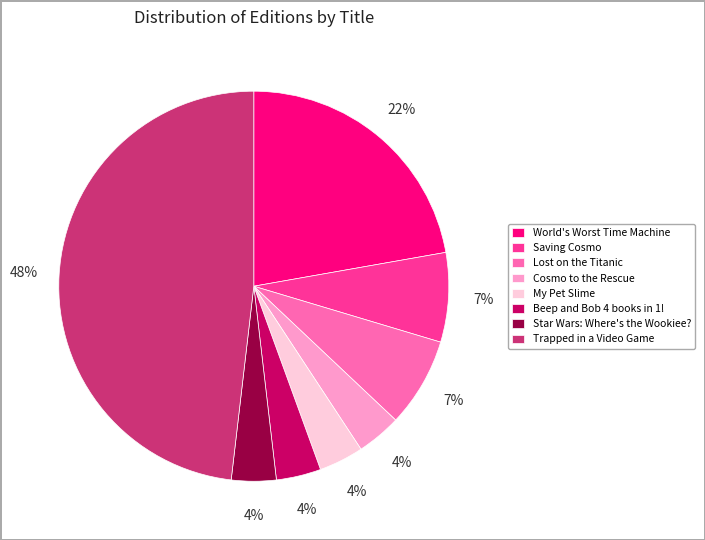

How many slices are in this pie chart?

8